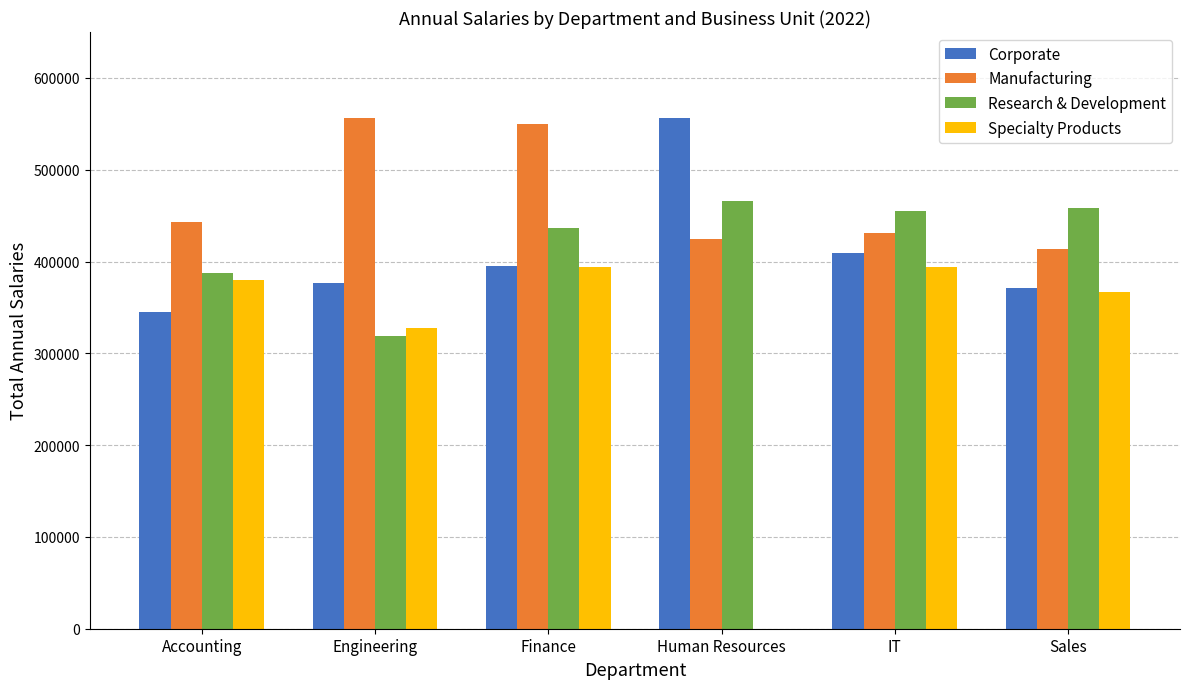

Which series has the widest spread of values?

Specialty Products